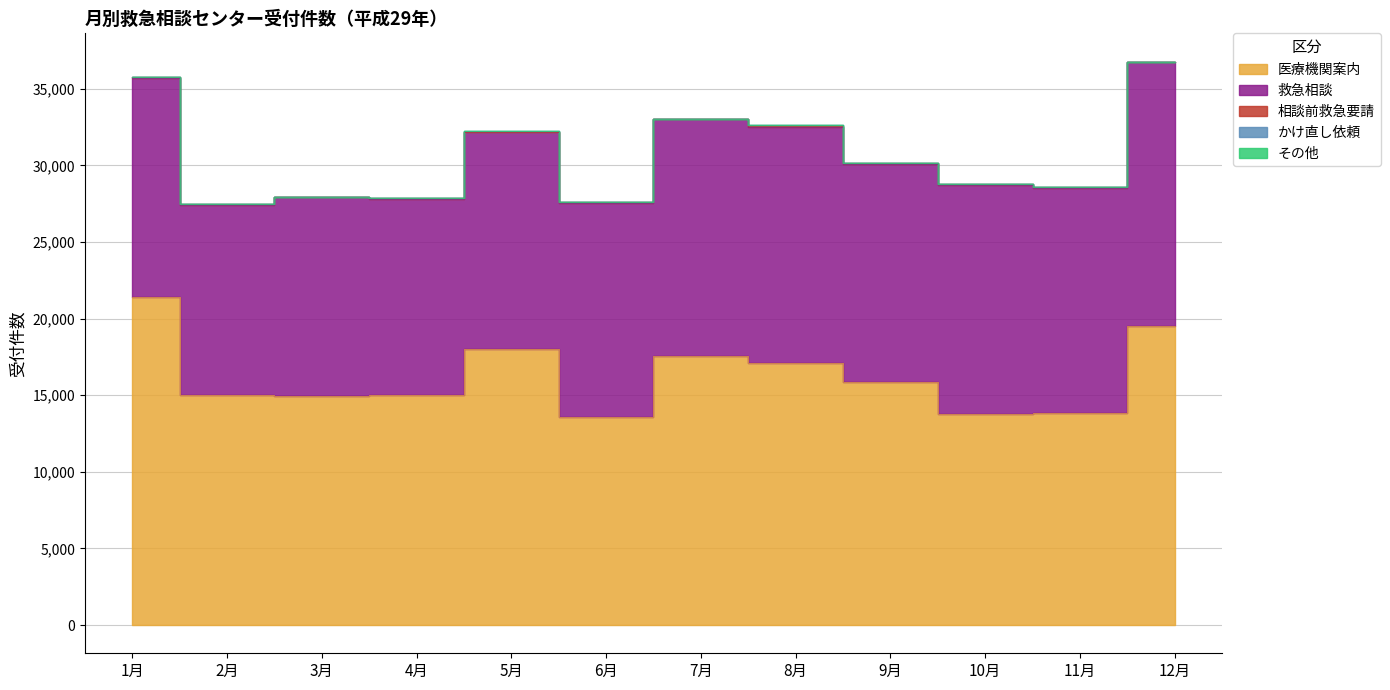

Count the number of categories in the chart.

12